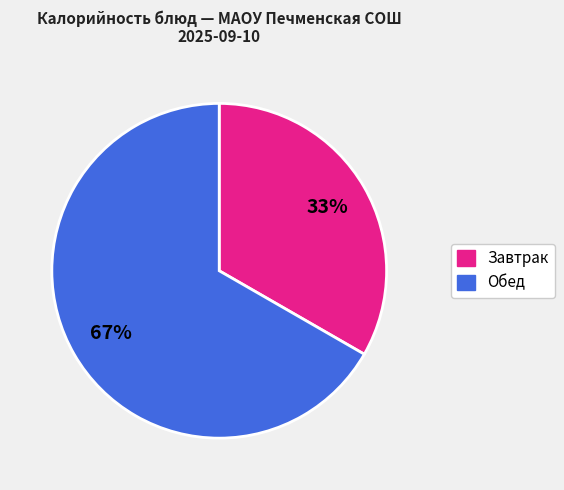

To the nearest percent, what is the average slice percentage?

50%